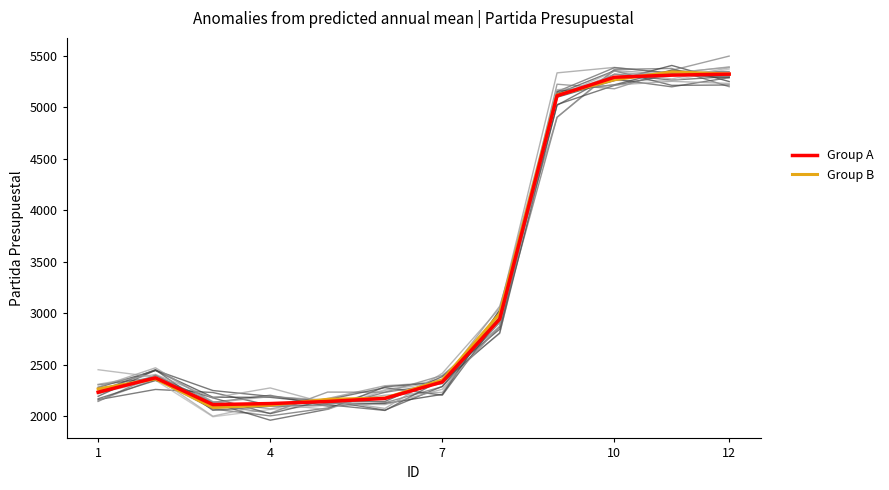

Between 12 and 1, which is larger?

12